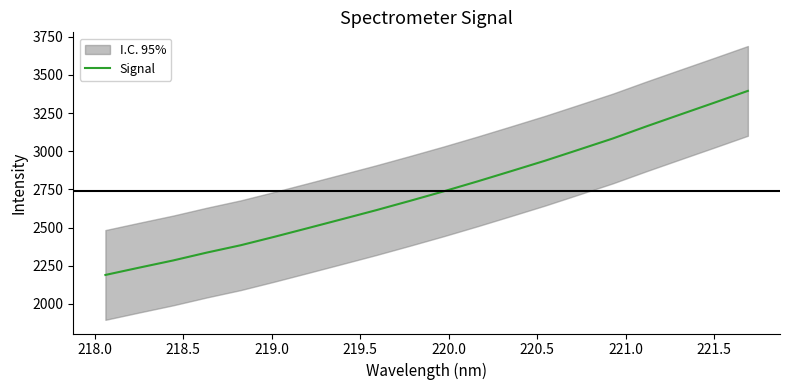

What is the maximum value for Signal?

3395.2